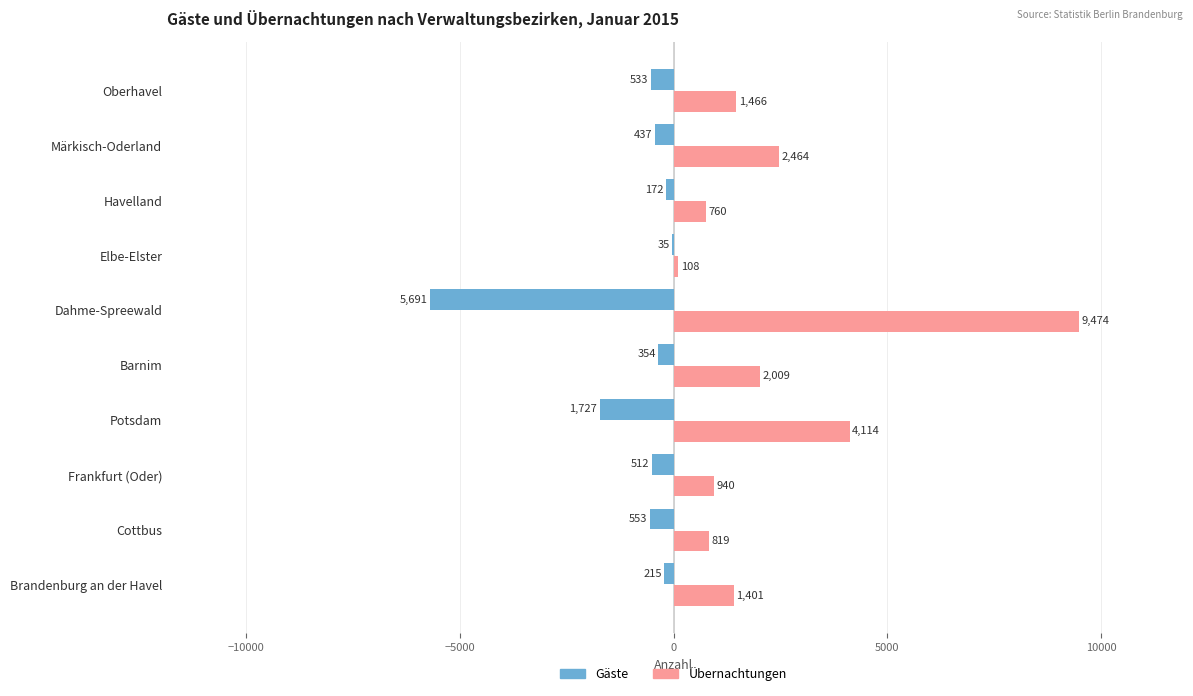

The value of Übernachtungen at Oberhavel is 1466. True or false?

True